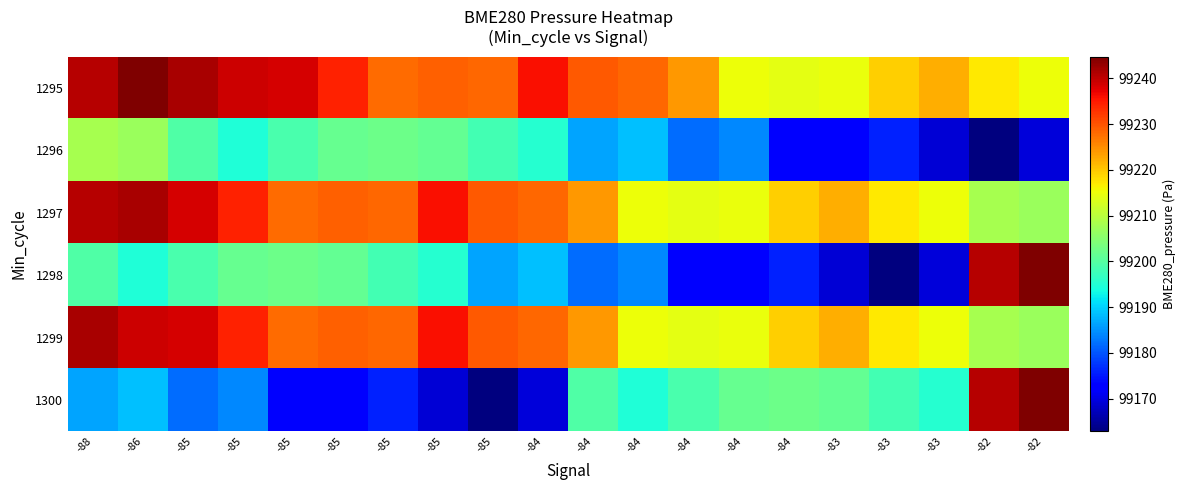

At how many categories does at least one series exceed 99186?

20